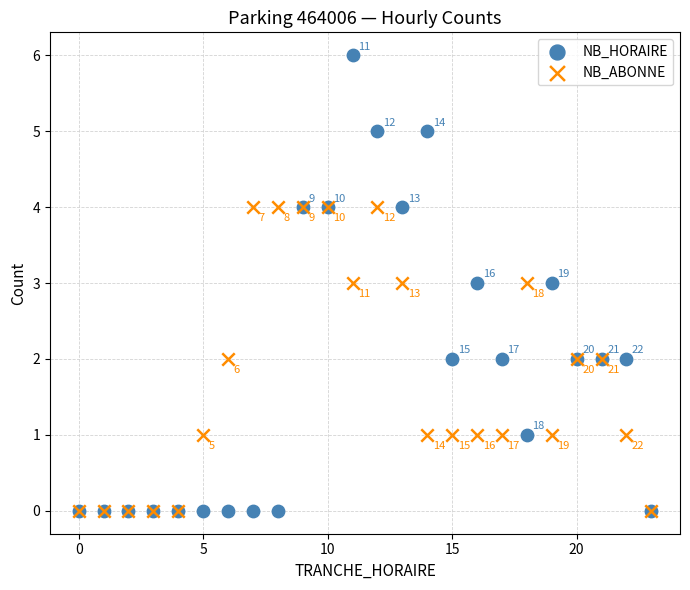

In the NB_HORAIRE series, what Y value is closest to 3?

3